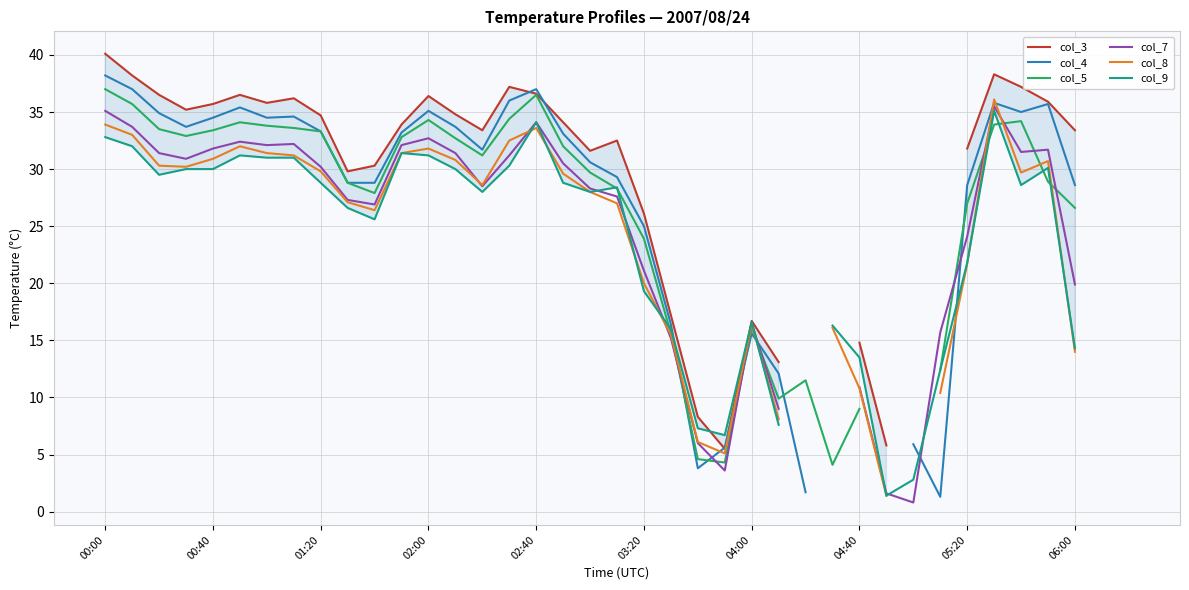

At 21, list the series in order from largest to smallest.

col_3, col_4, col_9, col_5, col_8, col_7